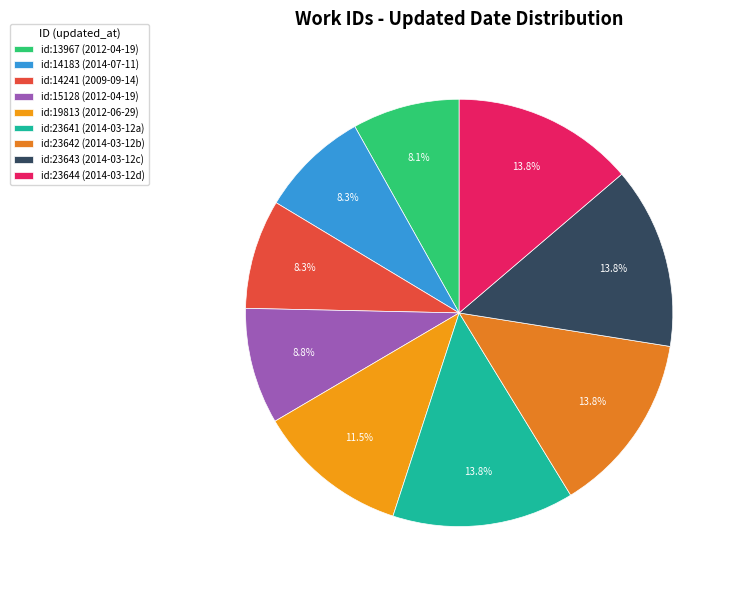

Rank the categories by value from highest to lowest.

2014-03-12, 2014-03-12, 2014-03-12, 2014-03-12, 2012-06-29, 2012-04-19, 2009-09-14, 2014-07-11, 2012-04-19